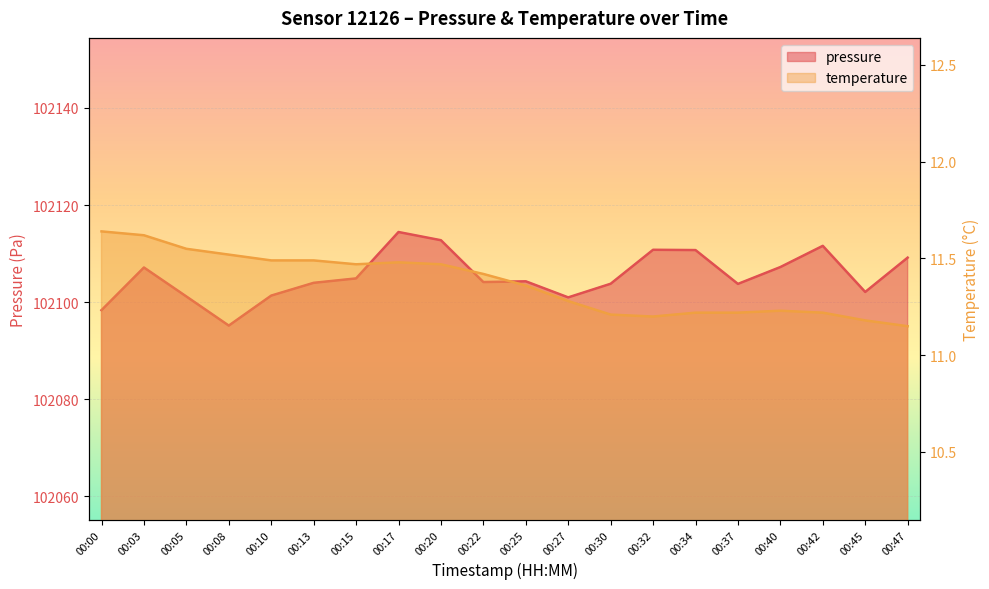

True or false: temperature and pressure intersect in this chart.

False